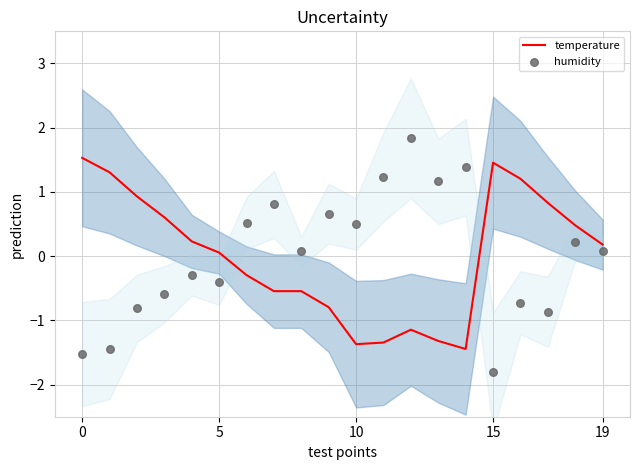

Which series has the largest total across all categories?

humidity